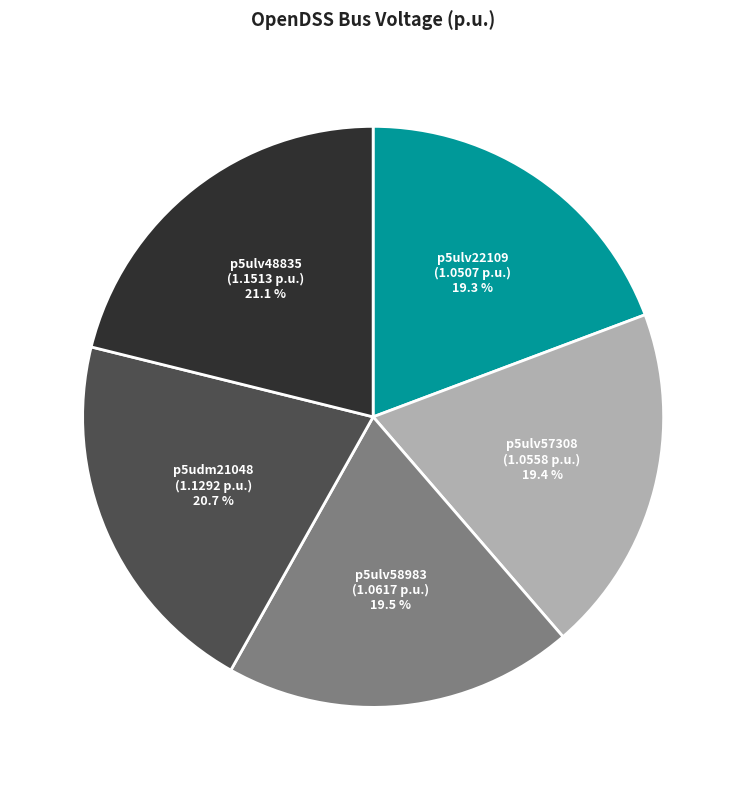

Is there a majority slice in this chart?

No